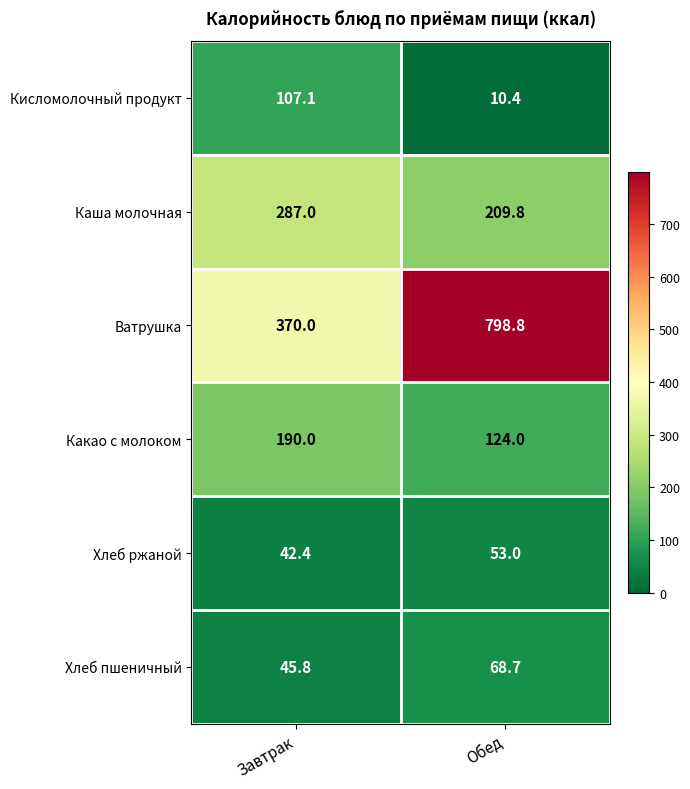

At which category is the sum across all series the highest?

Обед